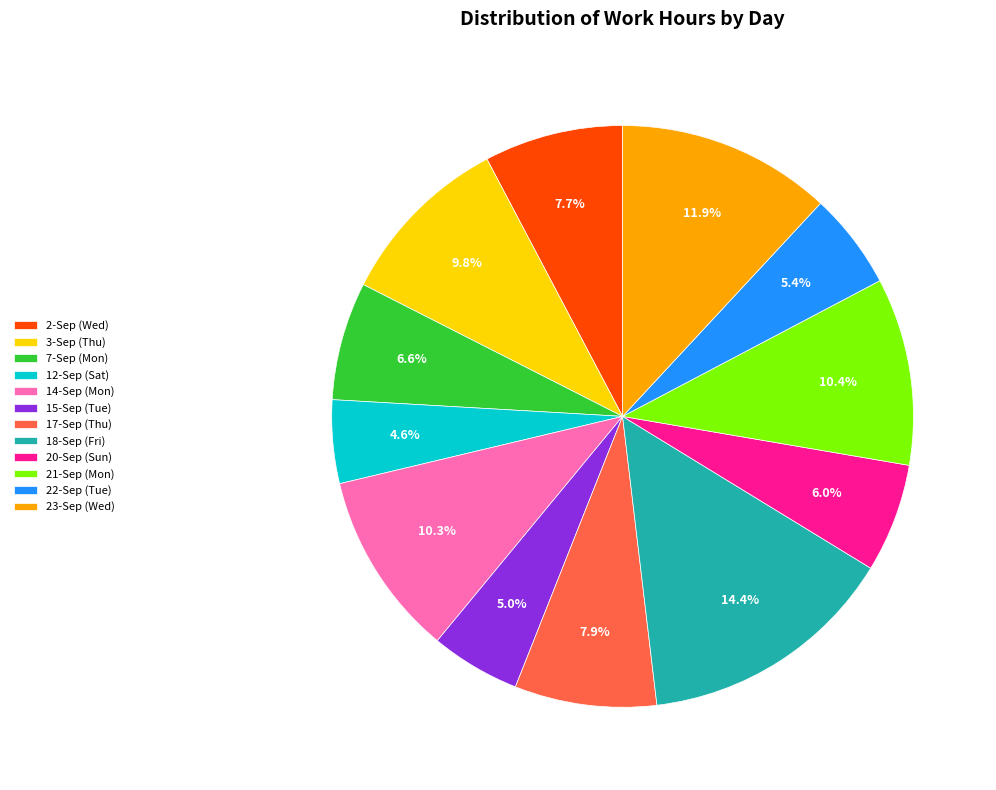

What is the ratio of the value at 20-Sep (Sun) to the value at 17-Sep (Thu)?

0.8